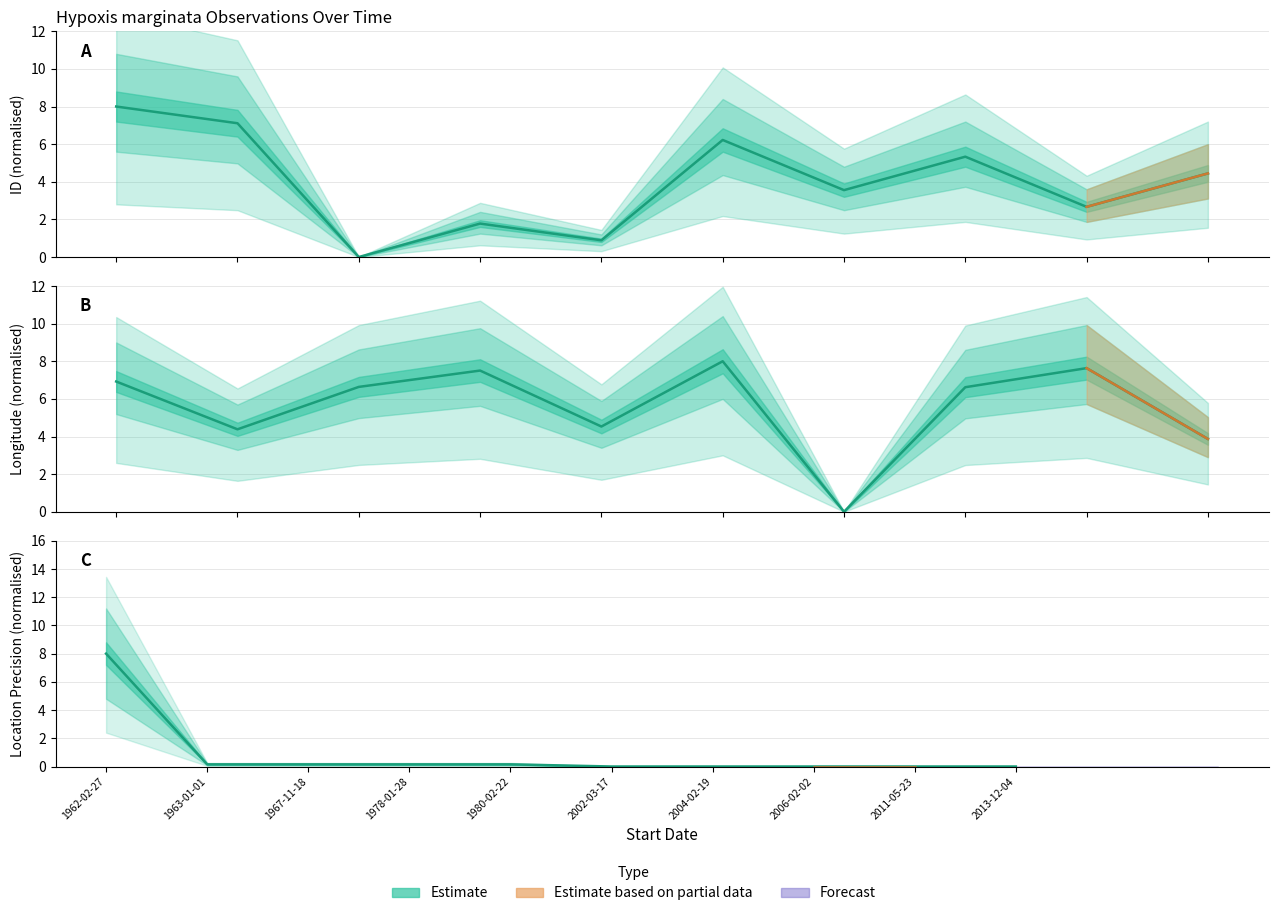

What is the average value of the ID series?

4.0